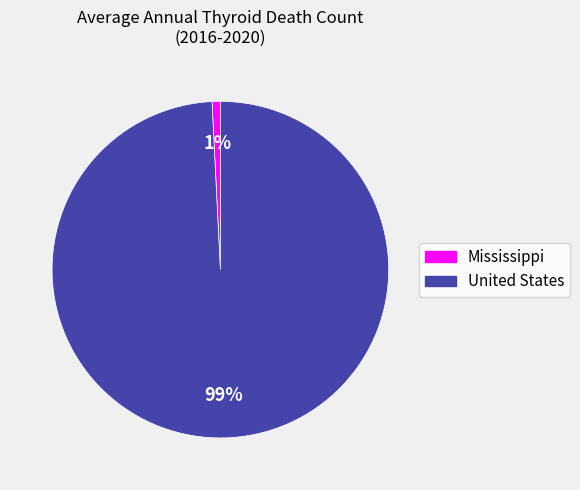

To the nearest percent, what is the combined percentage of United States and Mississippi?

100%